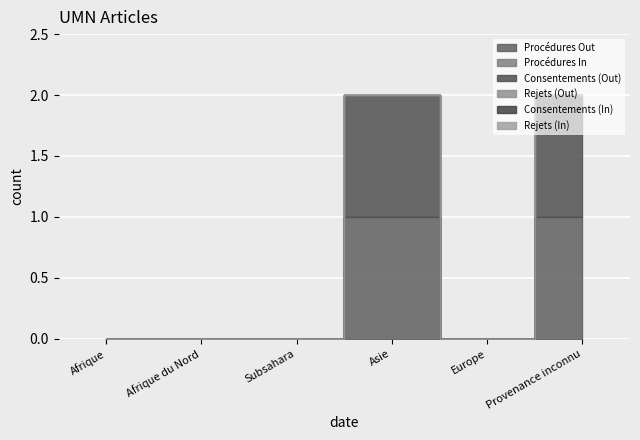

Which category has the lowest value across all series?

Afrique